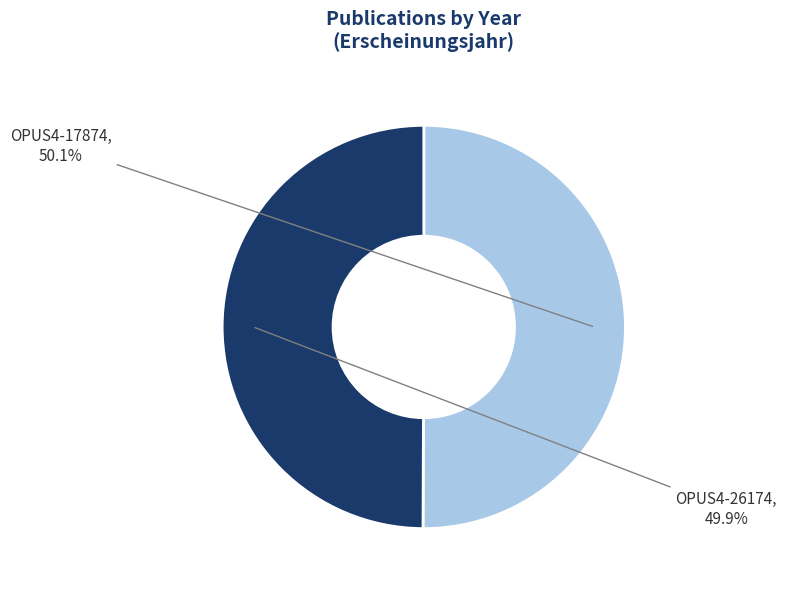

Is there any slice that represents more than half of the pie?

Yes